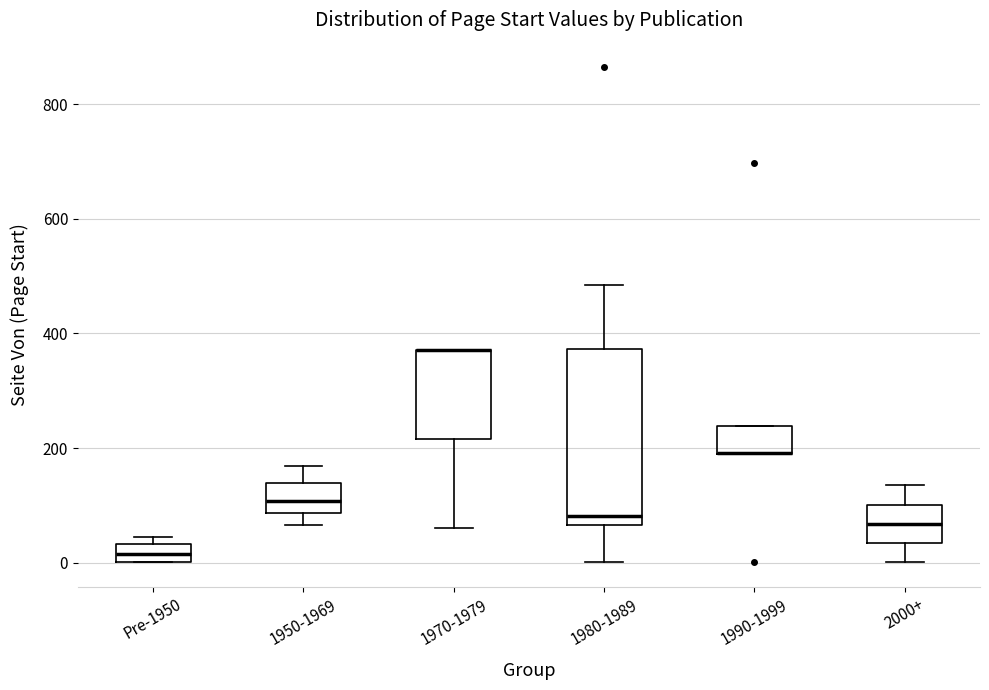

Which box is the tallest, from its lower edge to its upper edge?

1980-1989